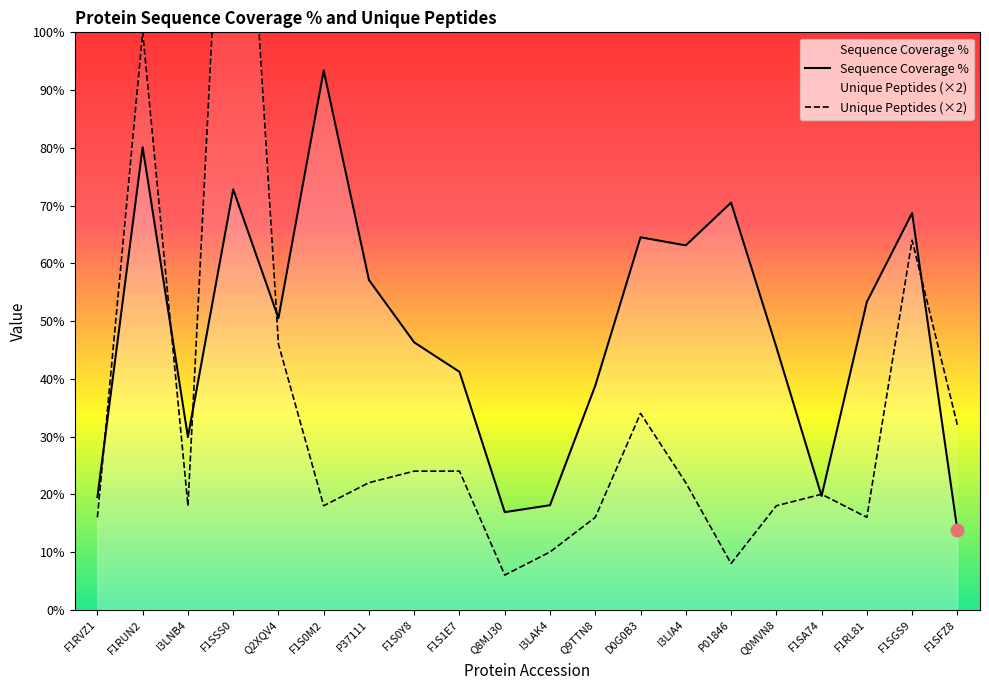

Rank the series at I3LNB4 from highest to lowest value.

Sequence Coverage %, Unique Peptides